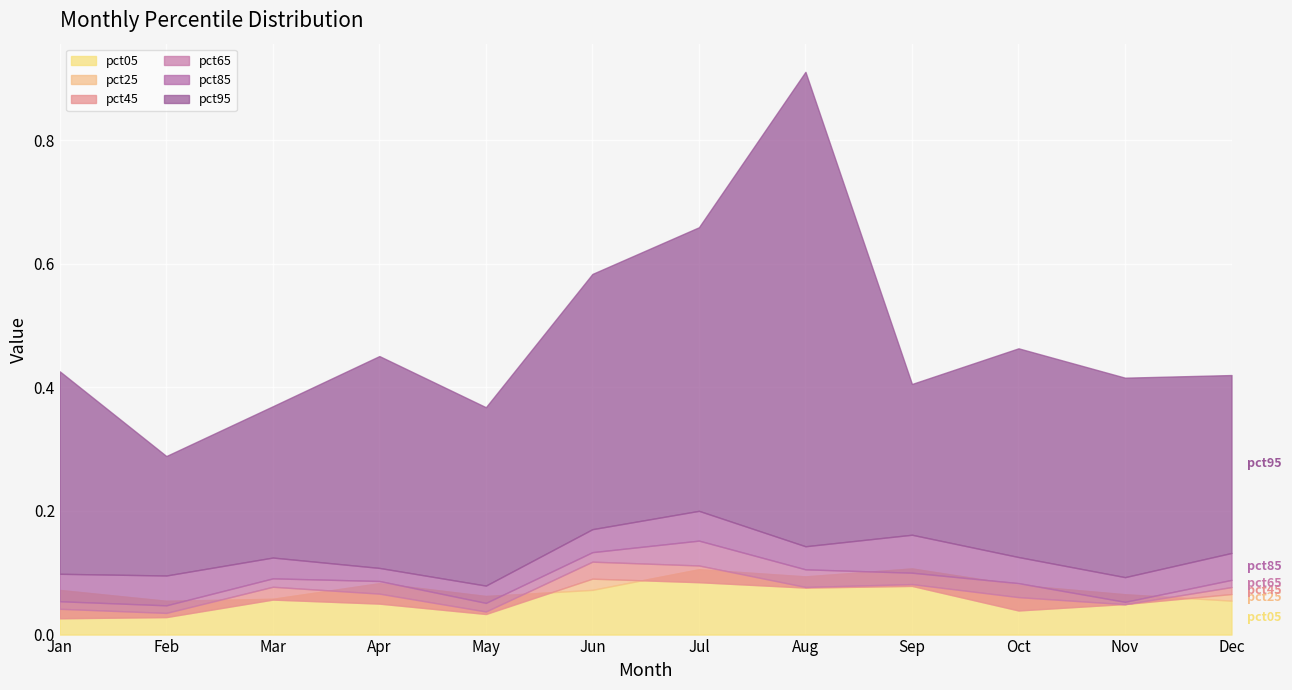

At how many categories does at least one series exceed 0?

12